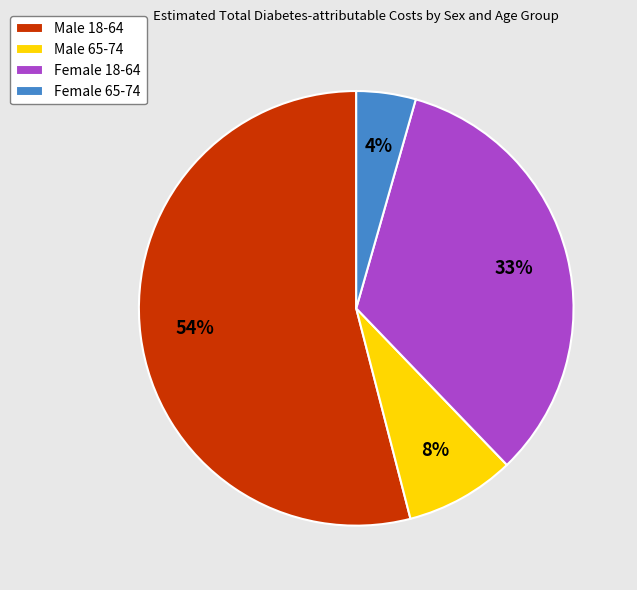

How many slices are in this pie chart?

4